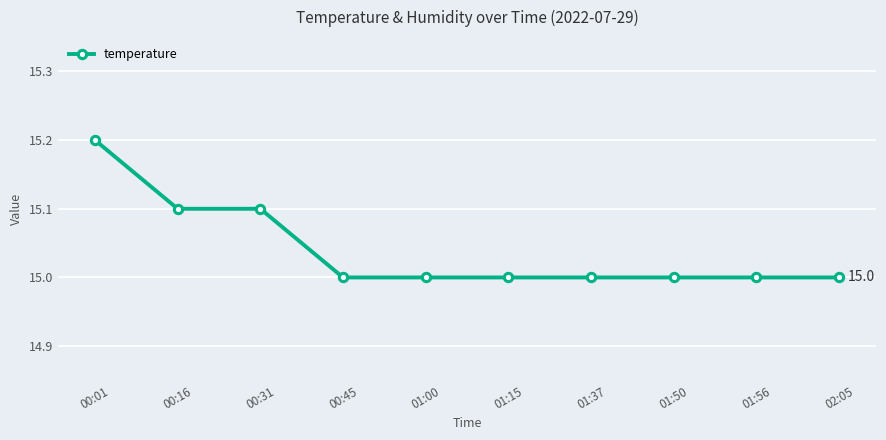

The chart shows a value of 6.2 at 00:16. True or false?

False